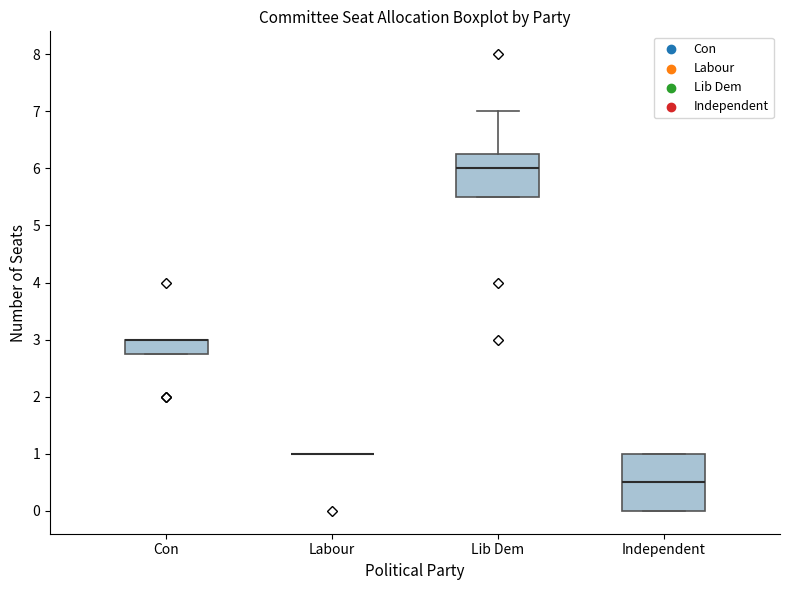

Where is the lower edge of the box for Lib Dem on the y-axis? The values are not printed on the chart, so give them approximately, as read against the axis.

5.5